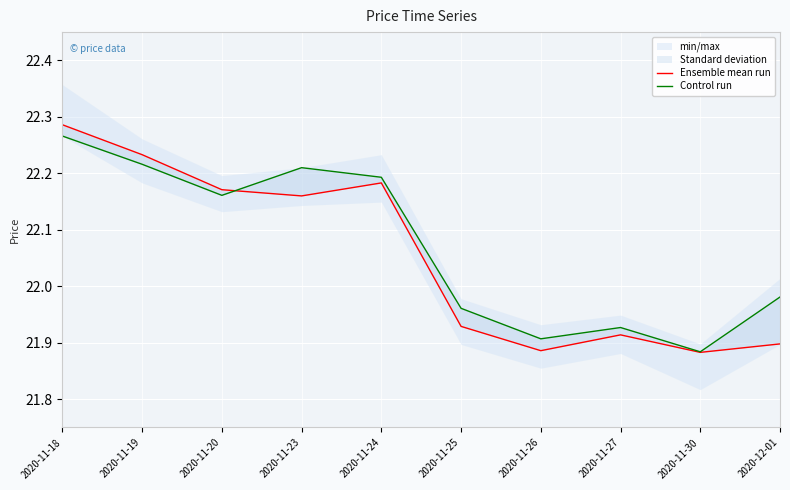

At which label does Control run reach its minimum?

2020-11-30